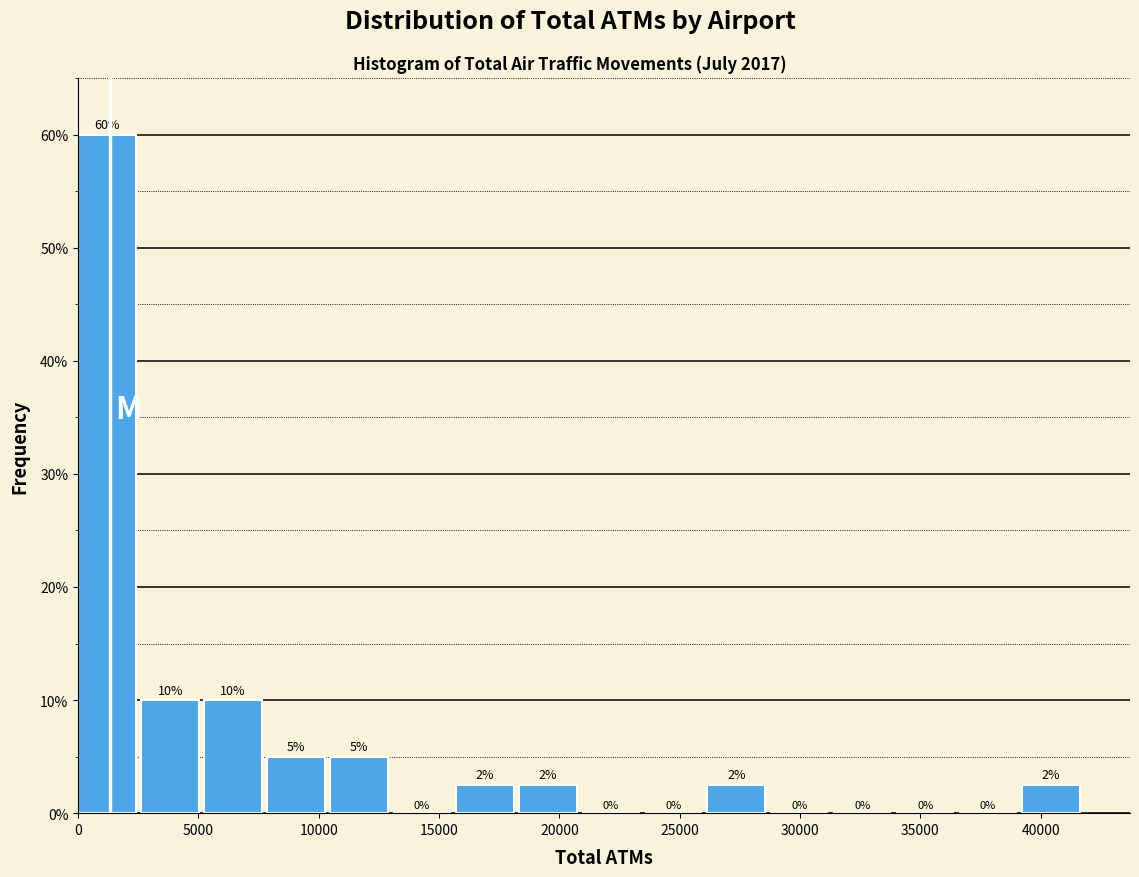

Over which range of the x-axis is the bar tallest?

0 to 2500